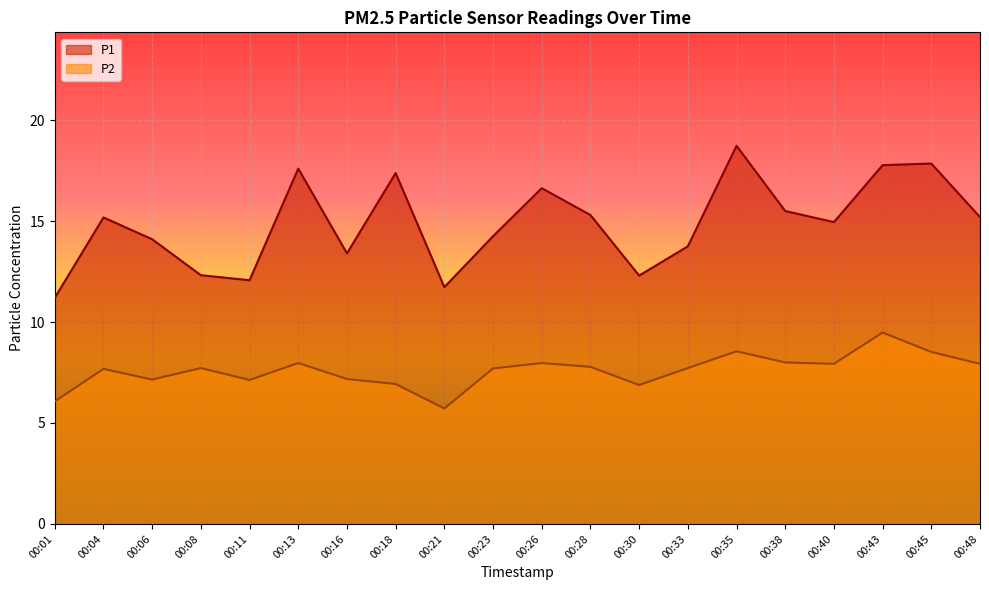

Where is the first local maximum for P1?

00:04